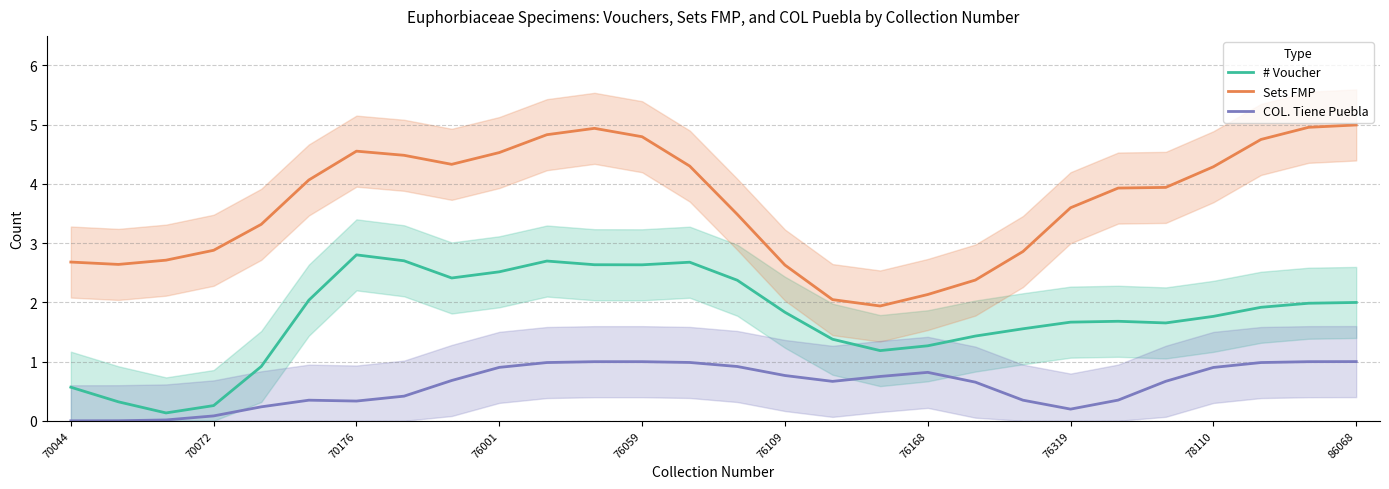

At which category does Sets FMP reach its first local peak?

70176